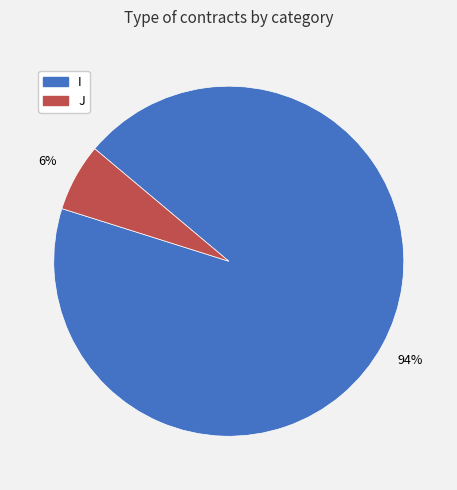

To the nearest percent, what is the combined percentage of I and J?

100%